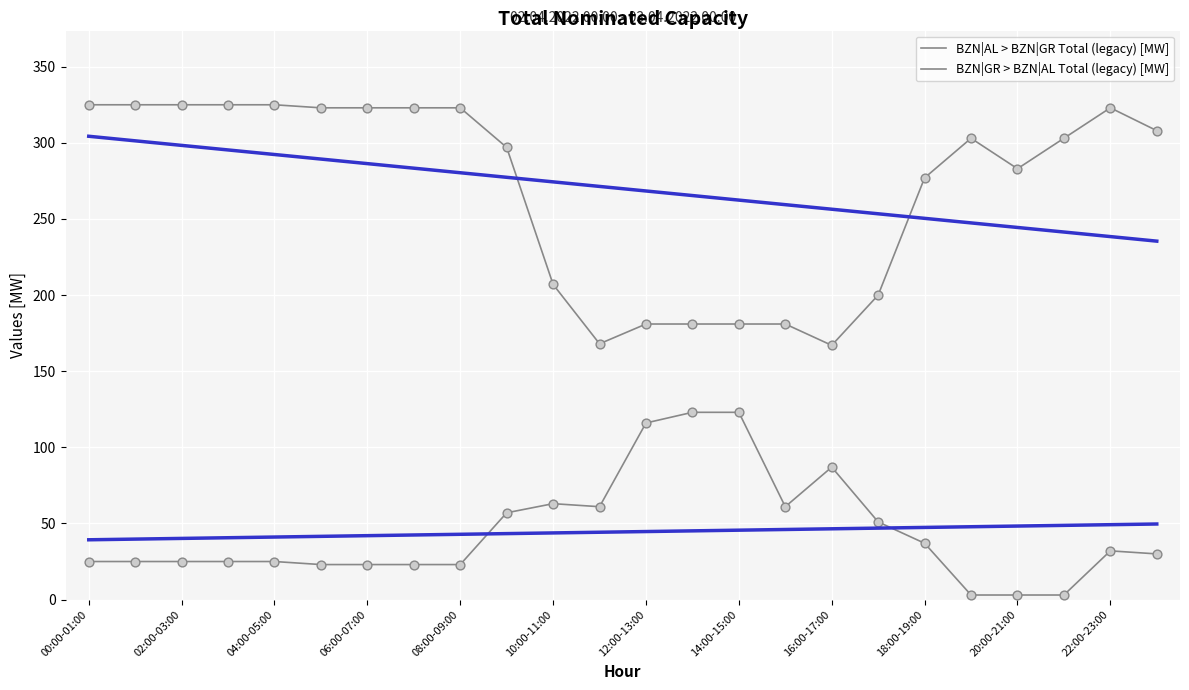

At which category is the sum across all series the highest?

00:00-01:00